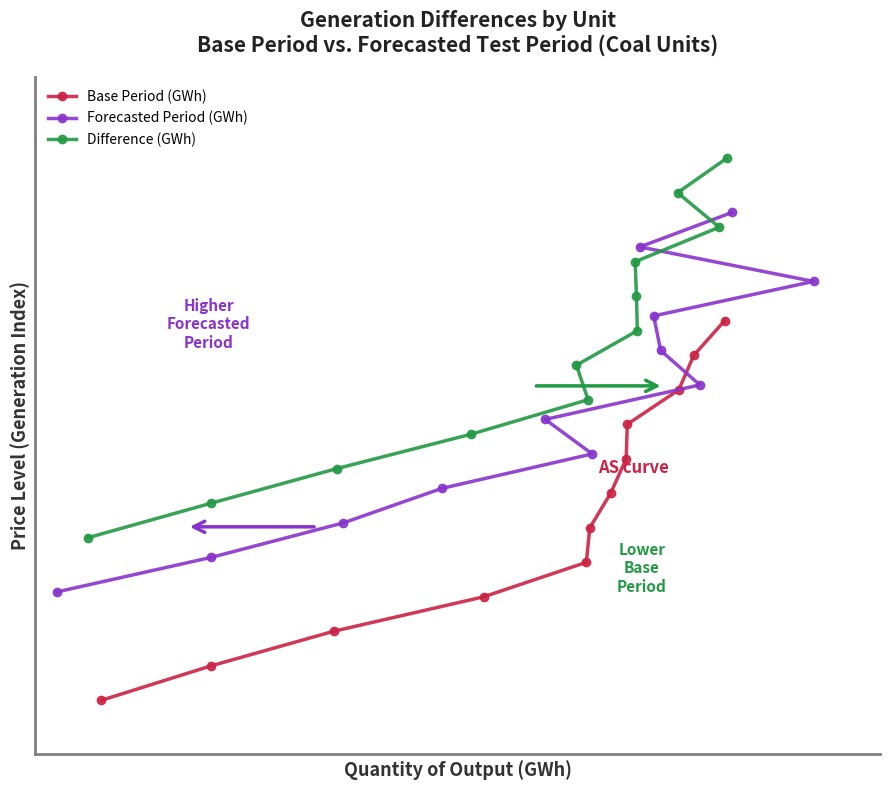

Is the value of Difference (GWh) at 5 greater than the value of Base Period (GWh) at 10?

No